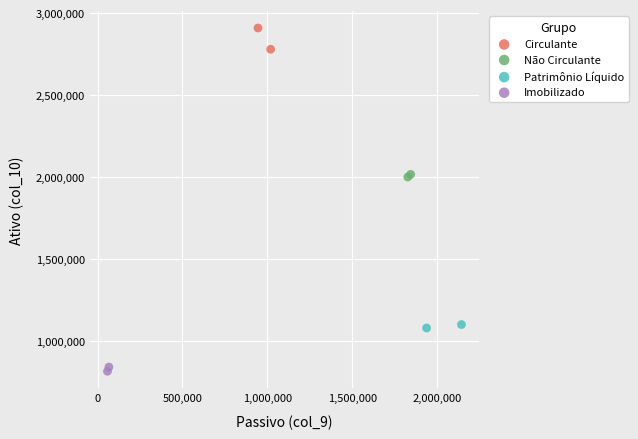

What are all the series names shown in the legend?

Circulante, Não Circulante, Patrimônio Líquido, Imobilizado